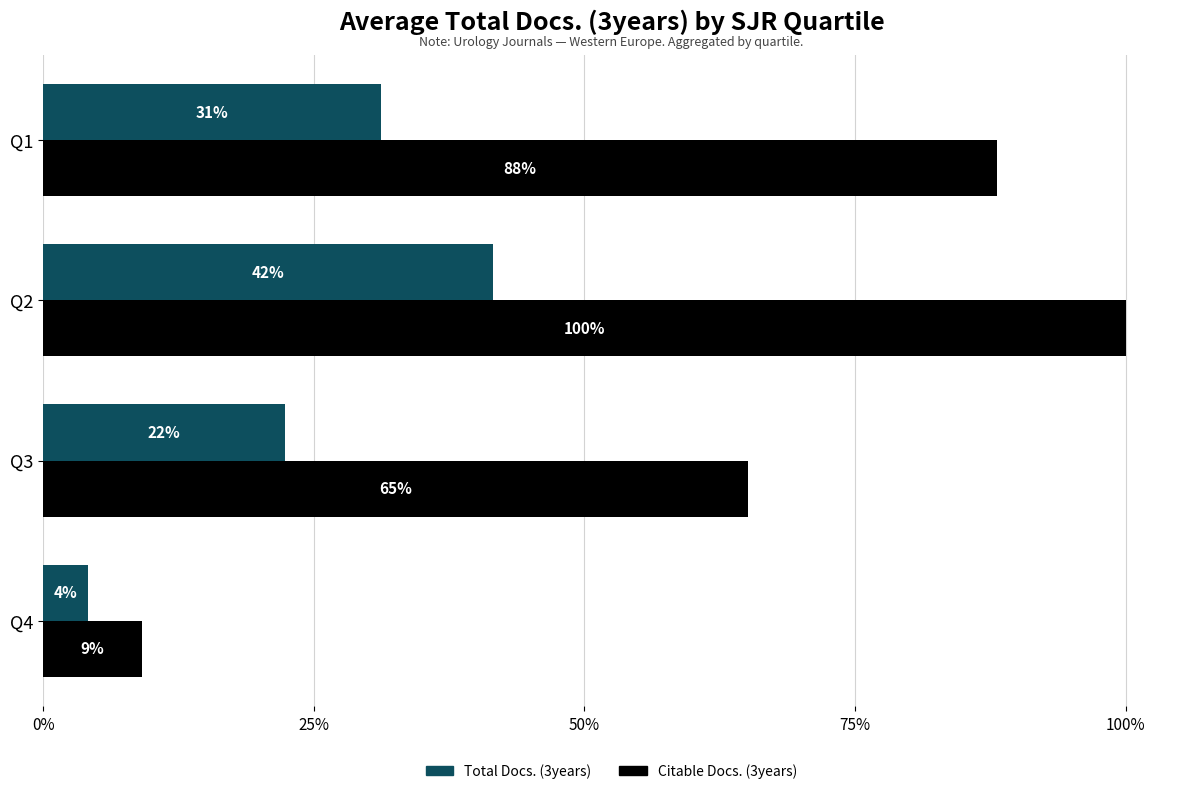

What are all the series names shown in the legend?

Total Docs. (3years), Citable Docs. (3years)